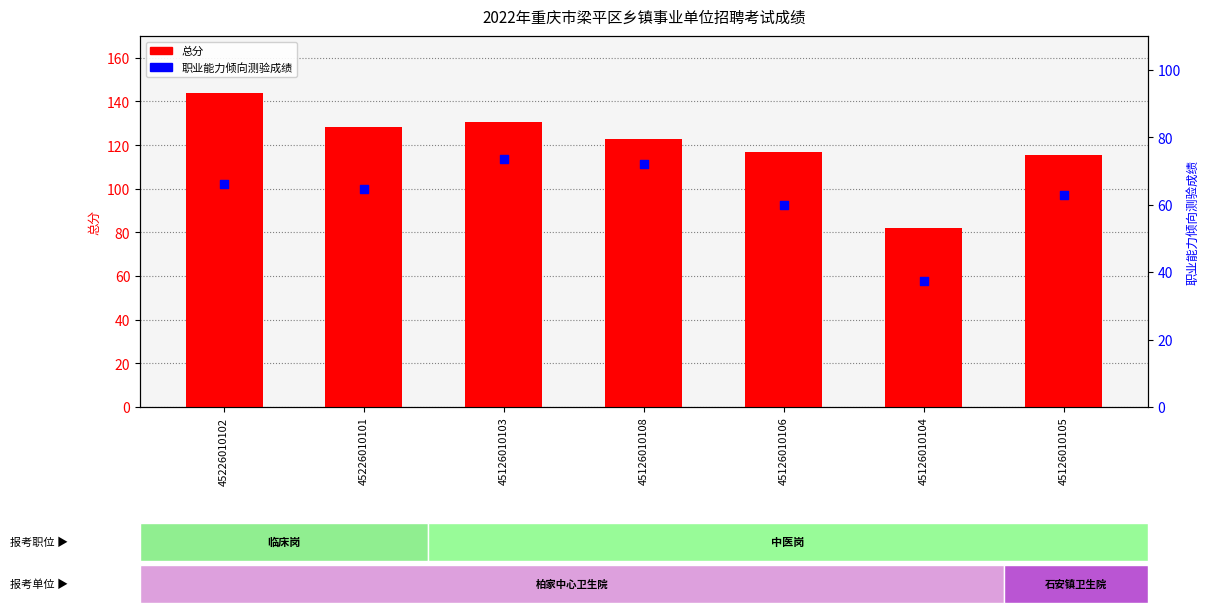

Is the value of 总分 at 45226010102 greater than the value of 职业能力倾向测验成绩 at 45126010103?

Yes